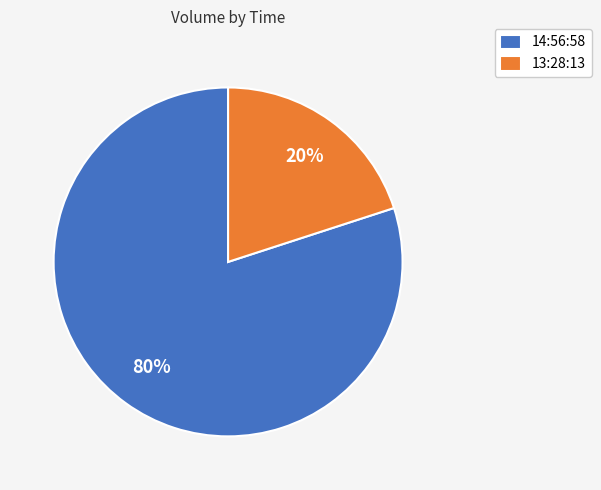

Combined, do 13:28:13 and 14:56:58 account for over 50%?

Yes